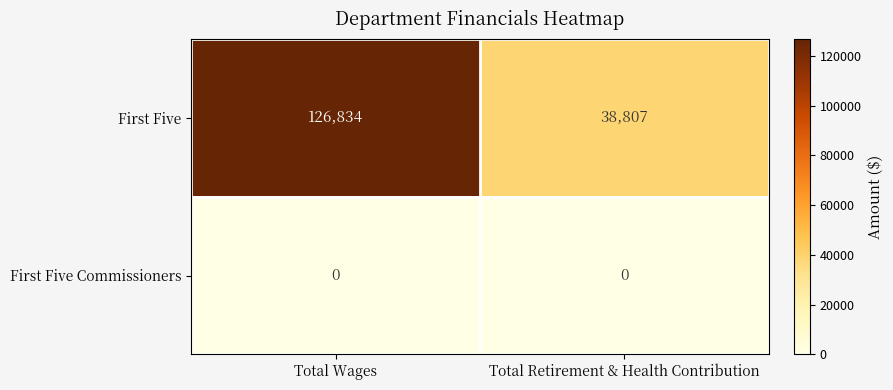

At which category is the sum across all series the highest?

Total Wages